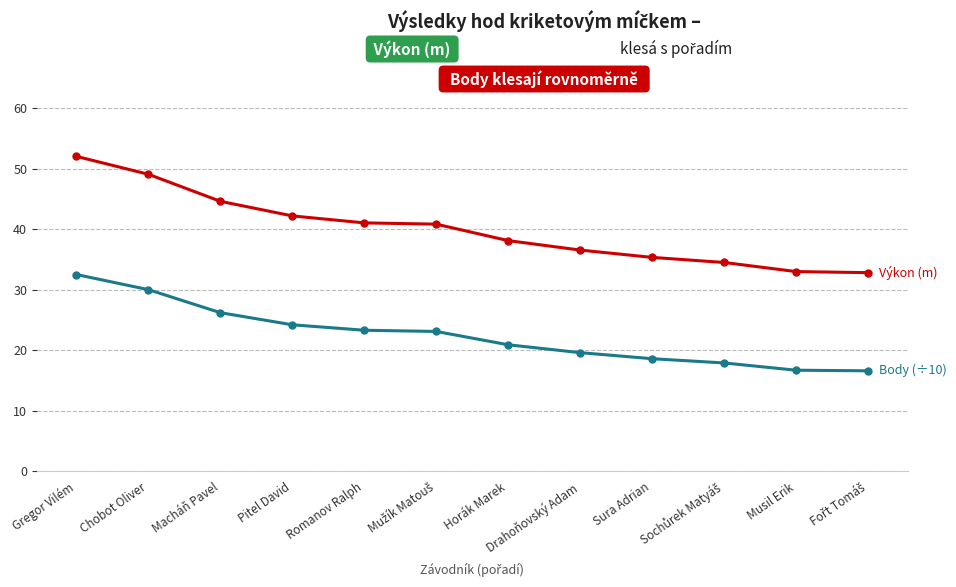

What is the label of the 9th point from the left?

Sura Adrian